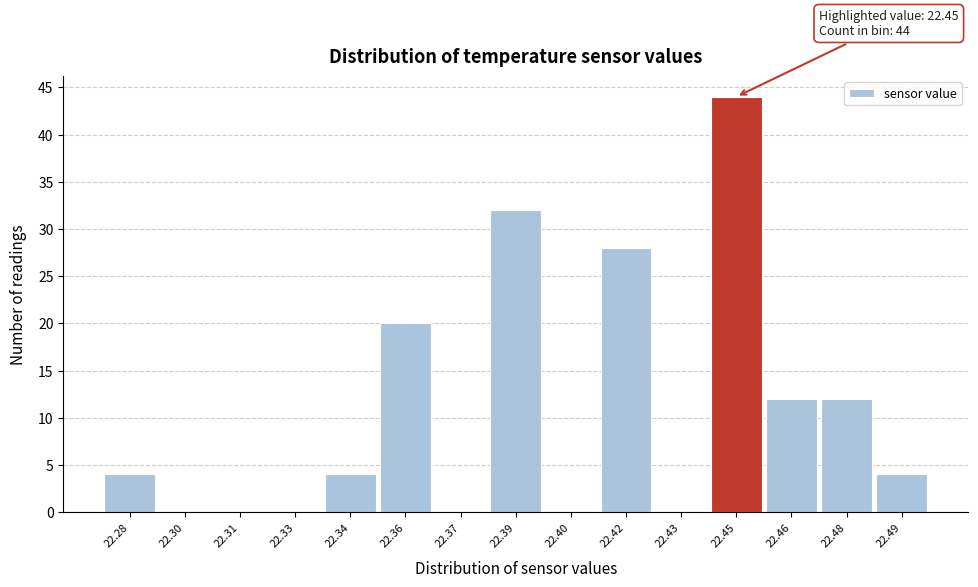

Reading left to right, what are all the values shown in this chart?

22.28=4	22.30=0	22.31=0	22.33=0	22.34=4	22.36=20	22.37=0	22.39=32	22.40=0	22.42=28	22.43=0	22.45=44	22.46=12	22.48=12	22.49=4